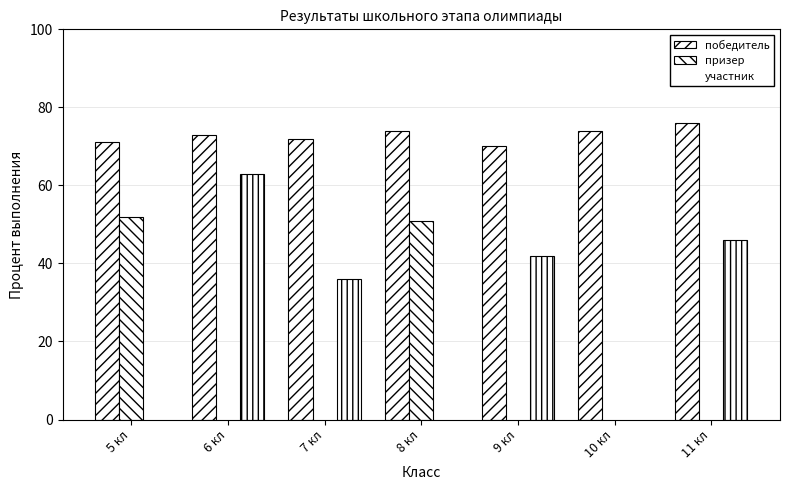

Reading left to right, transcribe all the data shown in this chart.

победитель: 5 кл=71	6 кл=73	7 кл=72	8 кл=74	9 кл=70	10 кл=74	11 кл=76
призер: 5 кл=52	6 кл=0	7 кл=0	8 кл=51	9 кл=0	10 кл=0	11 кл=0
участник: 5 кл=0	6 кл=63	7 кл=36	8 кл=0	9 кл=42	10 кл=0	11 кл=46